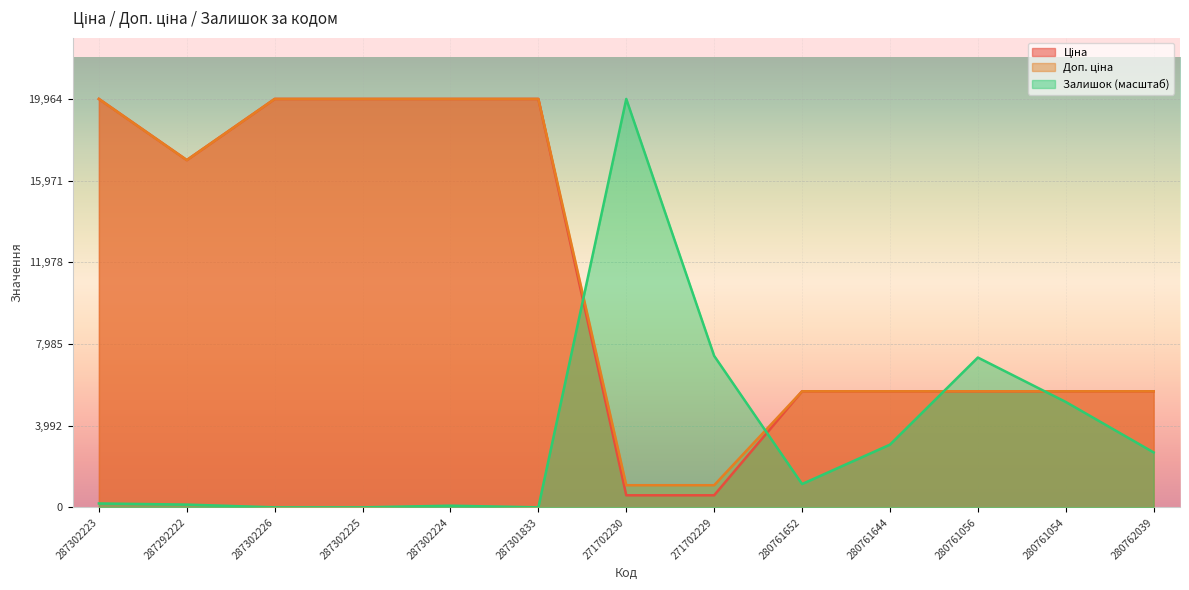

Between 271702230 and 280761056, which series saw the biggest shift?

Залишок (масштаб)